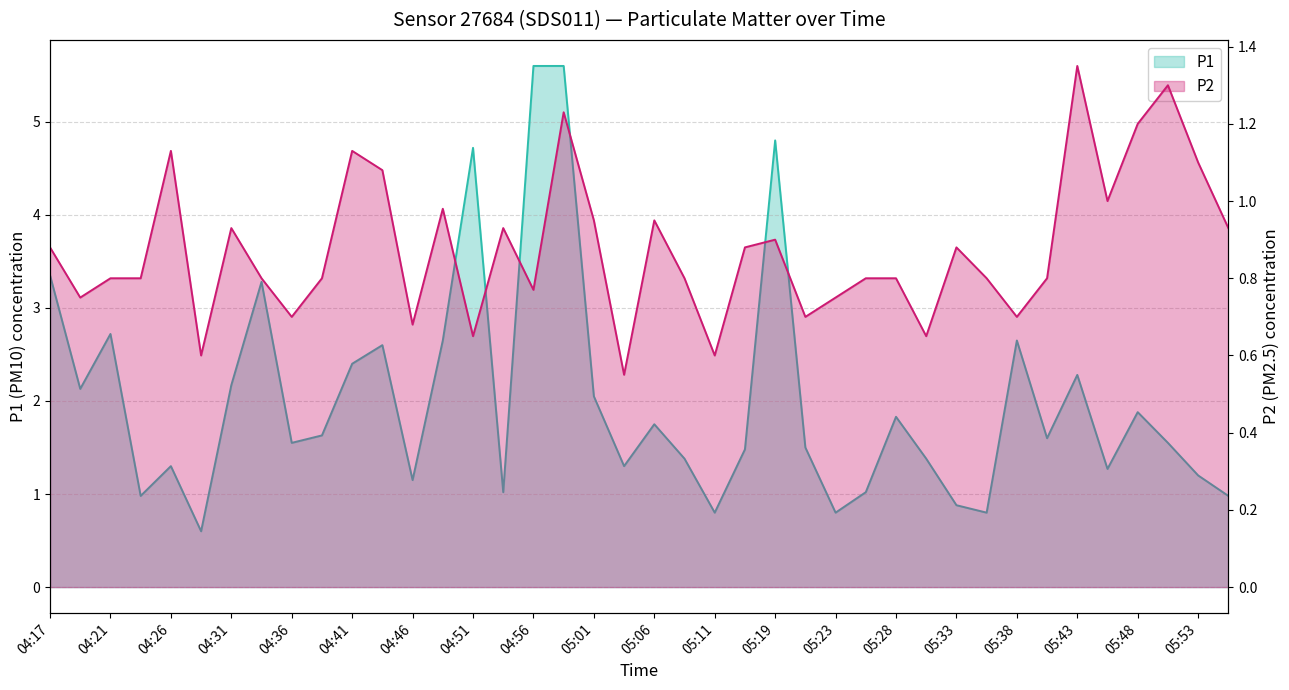

List the series in order of their peak value, highest first.

P1, P2